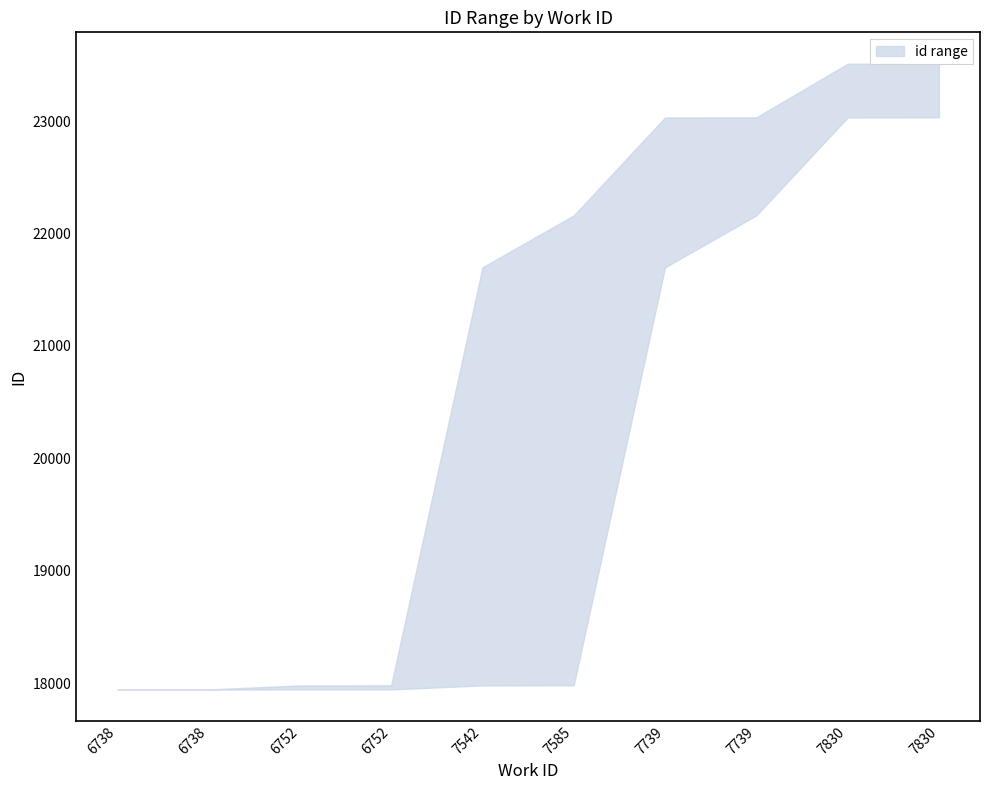

What is the approximate value of id_upper at 7739, to the nearest 100?

23000